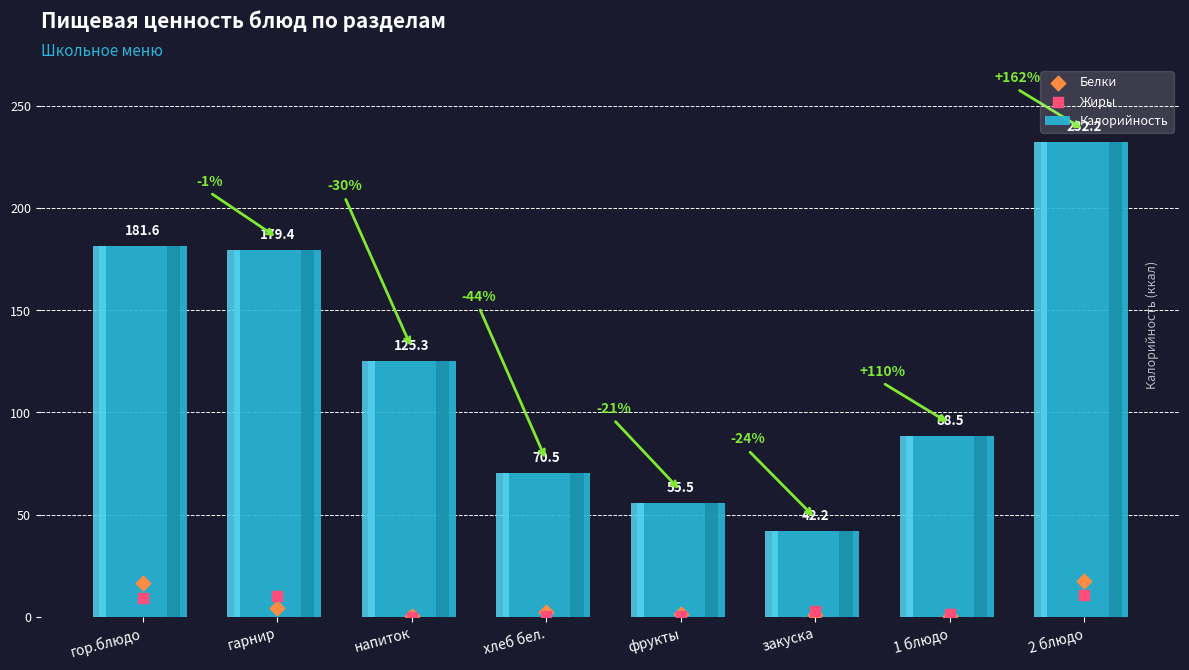

What is the total value across all series at хлеб бел.?

73.0